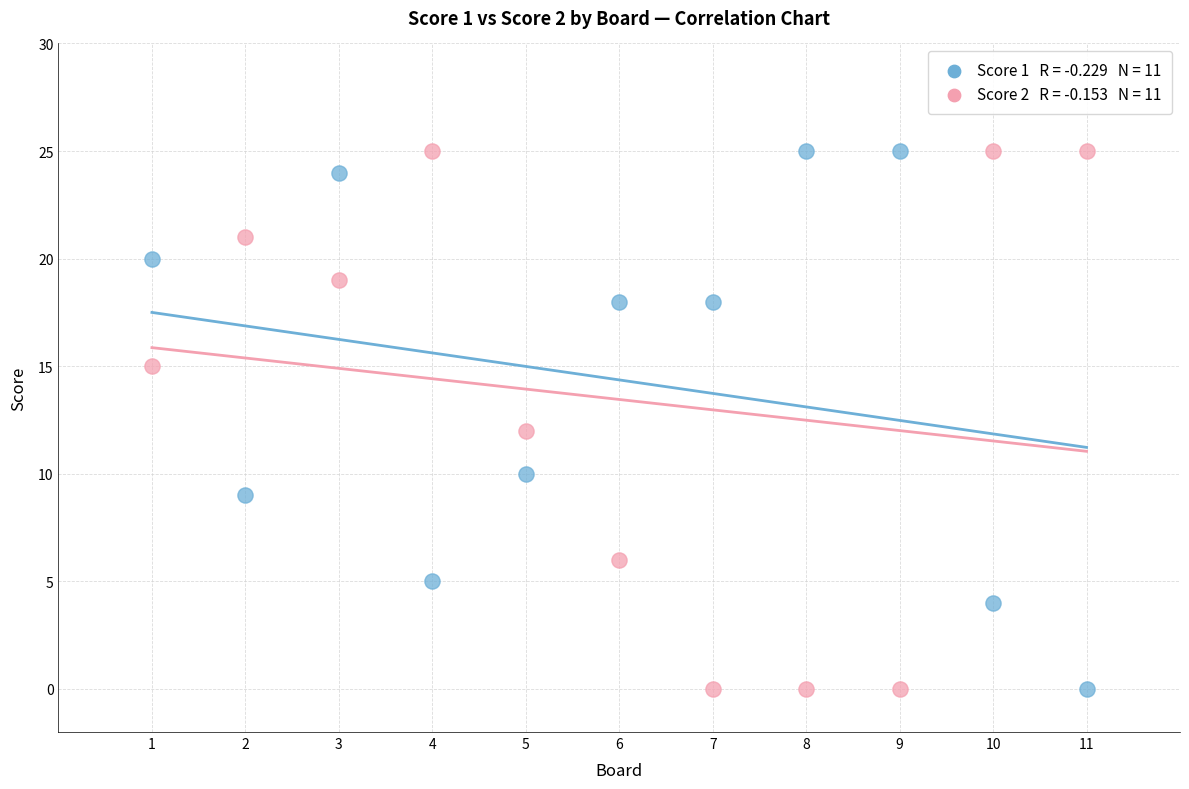

Across all data points, what is the range of X values (max minus min)?

10